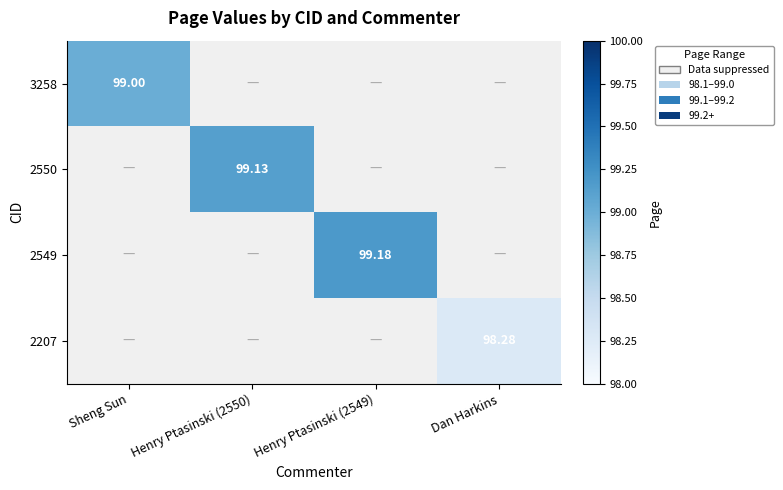

At which label is 3258 closest to 99?

Sheng Sun